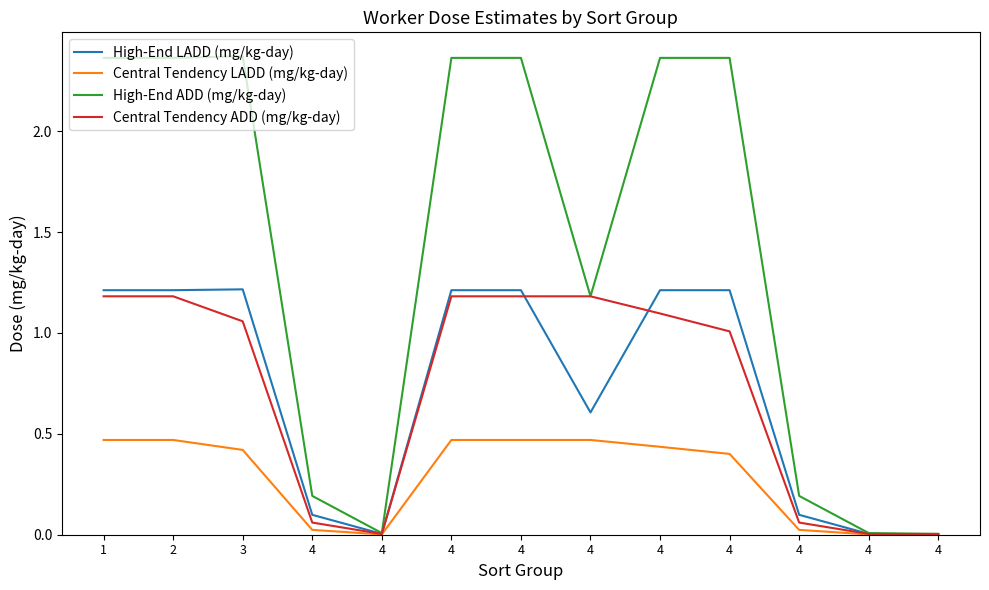

Is this an area chart (filled region under the line)?

No